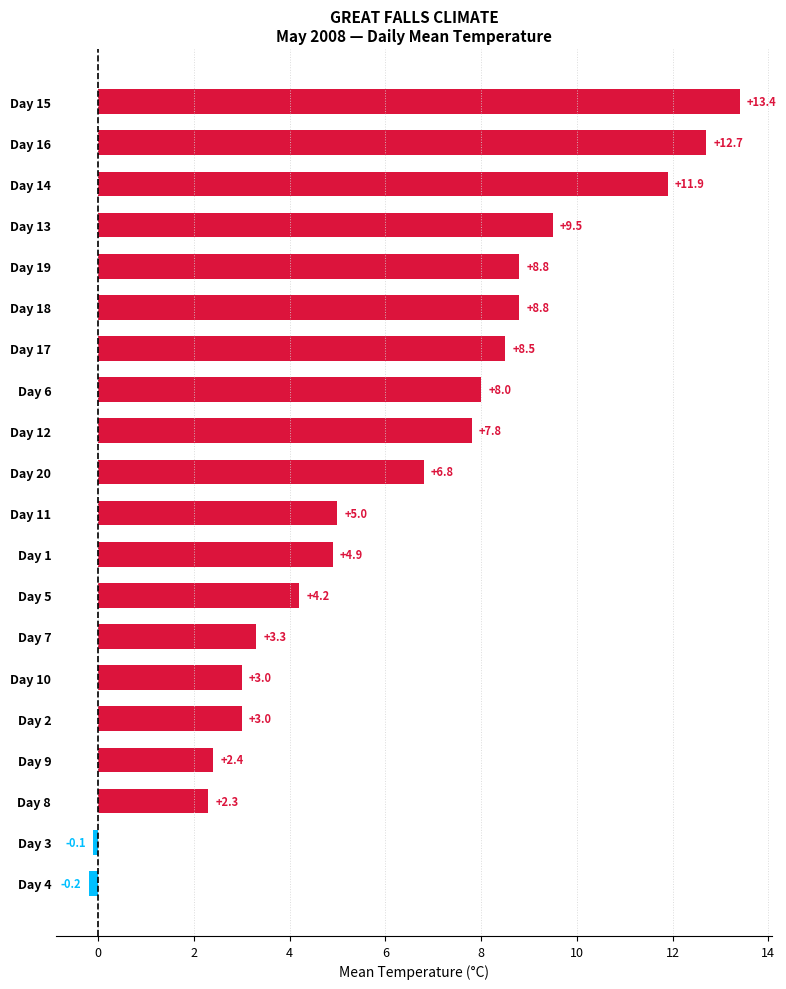

How many data points are less than 6?

10